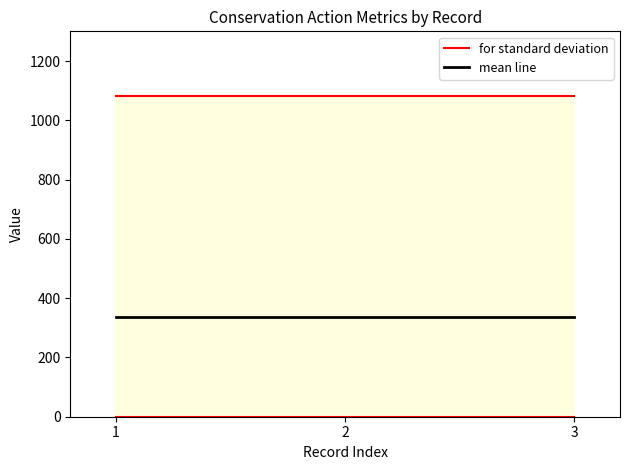

At 3, list the series in order from smallest to largest.

mean line, for standard deviation